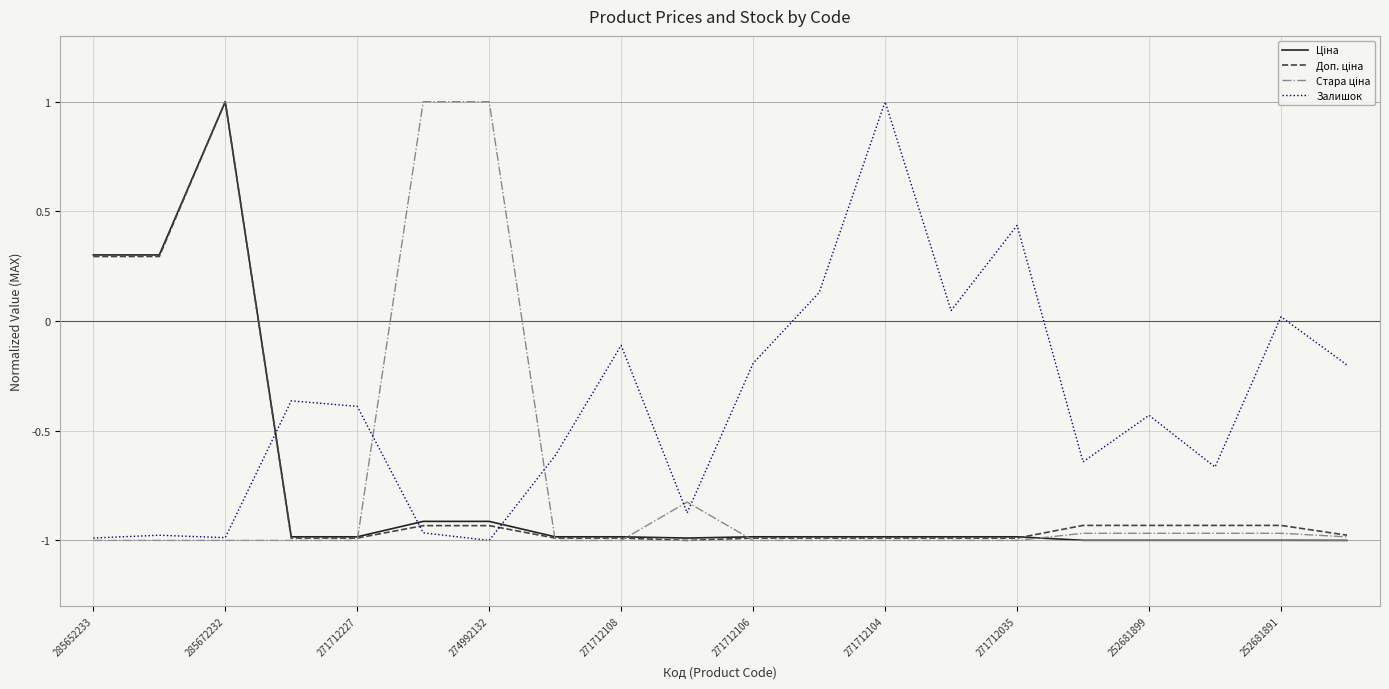

What is the maximum value shown in the chart?

1.0